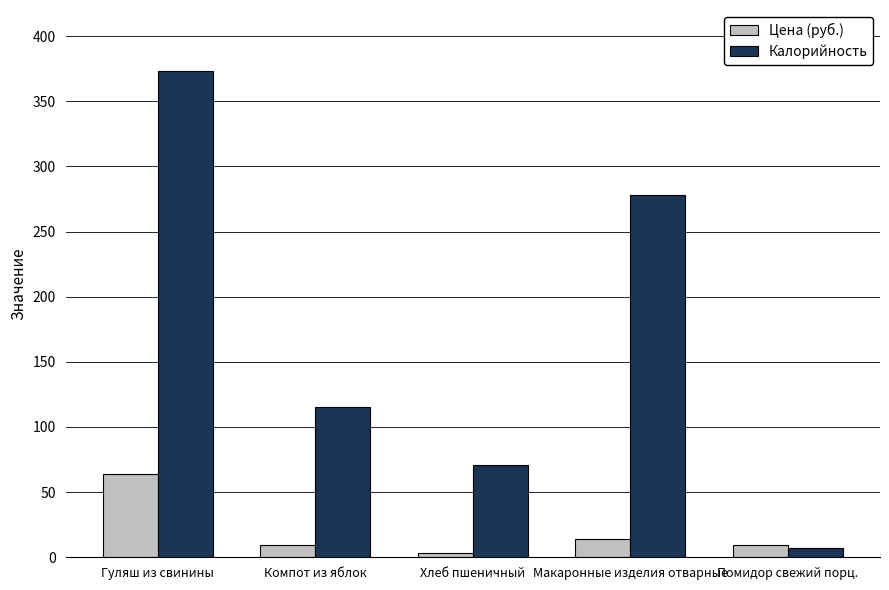

Is it true that Цена (руб.) equals 9.8 at Помидор свежий порц.?

True